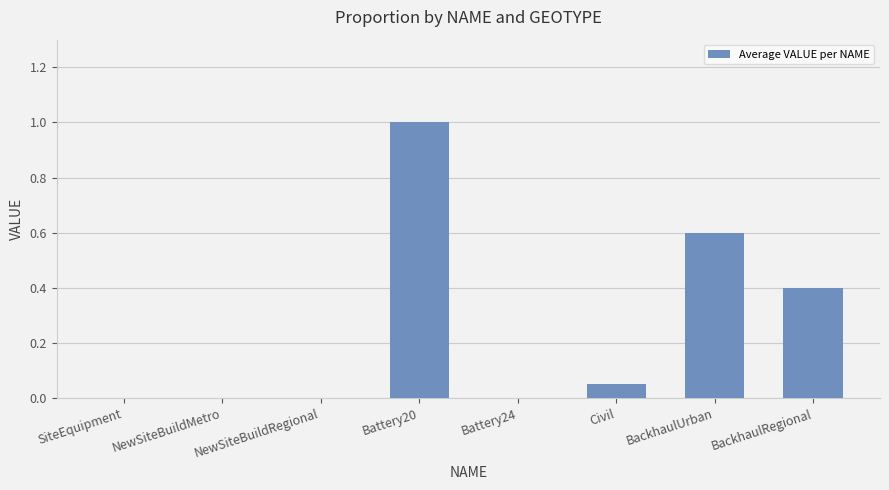

Which category has the highest value across all series?

Battery20